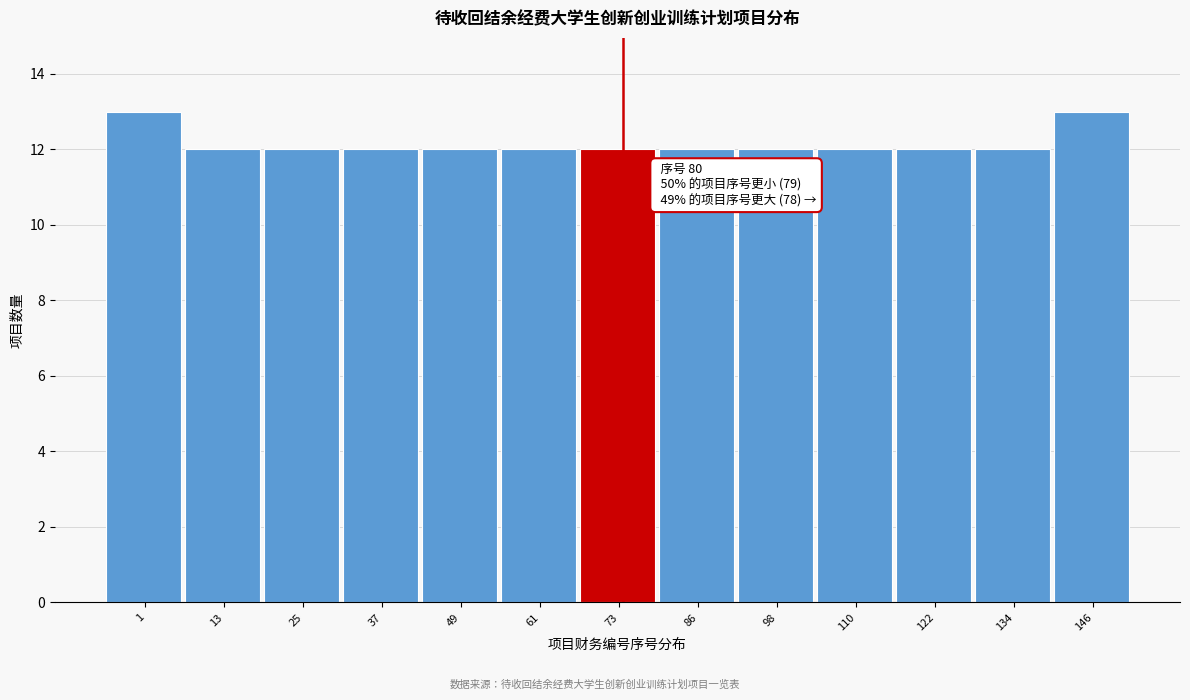

Reading left to right, list all the values displayed in this chart.

1=13	13=12	25=12	37=12	49=12	61=12	73=12	86=12	98=12	110=12	122=12	134=12	146=13